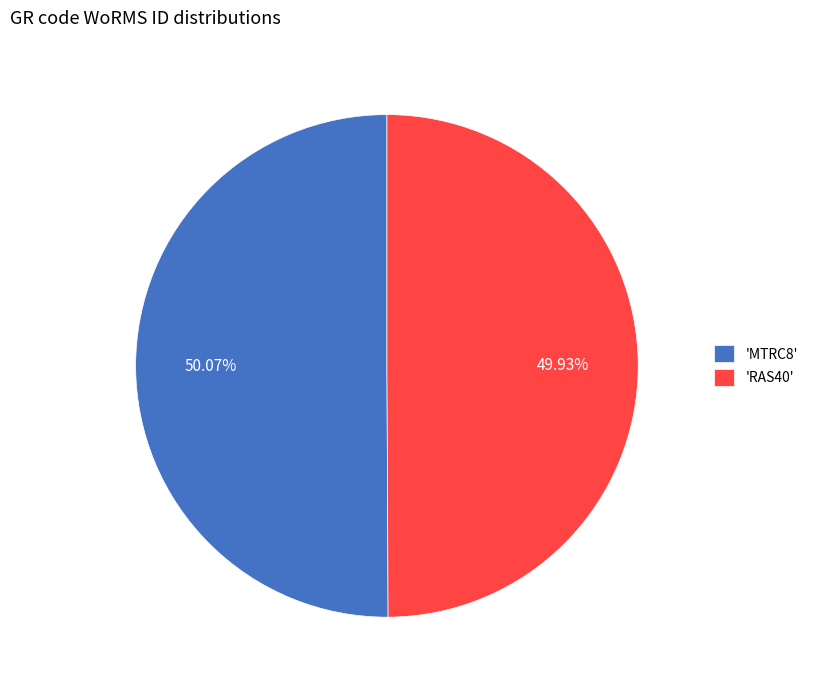

Does any single category account for the majority?

Yes